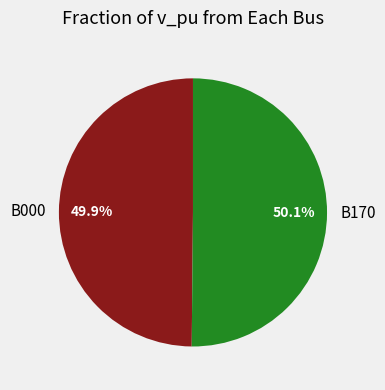

The B170 slice represents 39% of the pie. True or false?

False